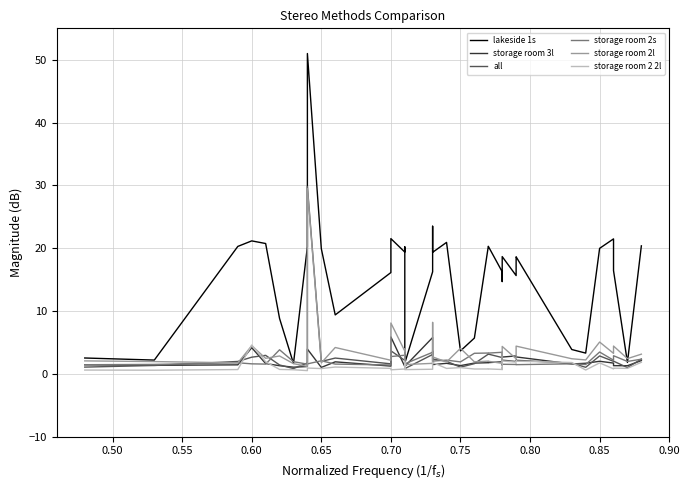

How many values in the all series are below 2?

16